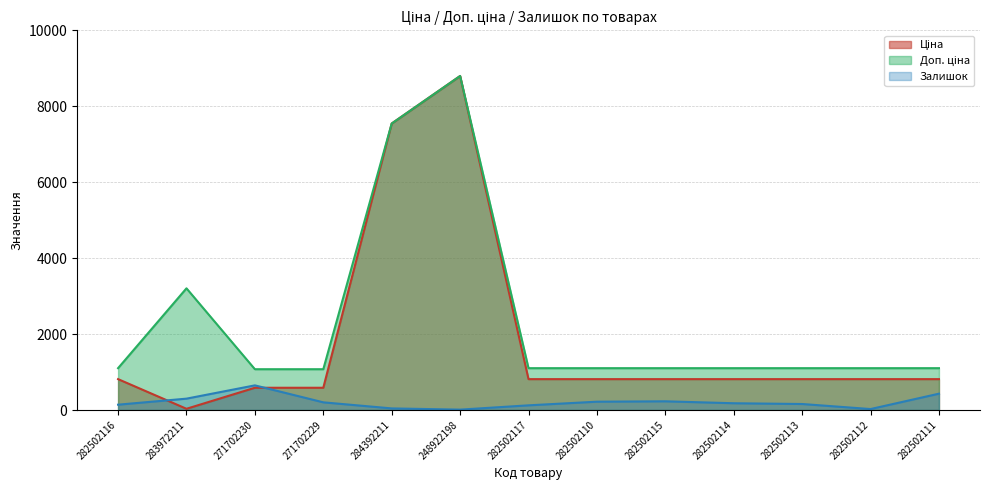

At 282502112, list the series in order from smallest to largest.

Залишок, Ціна, Доп. ціна